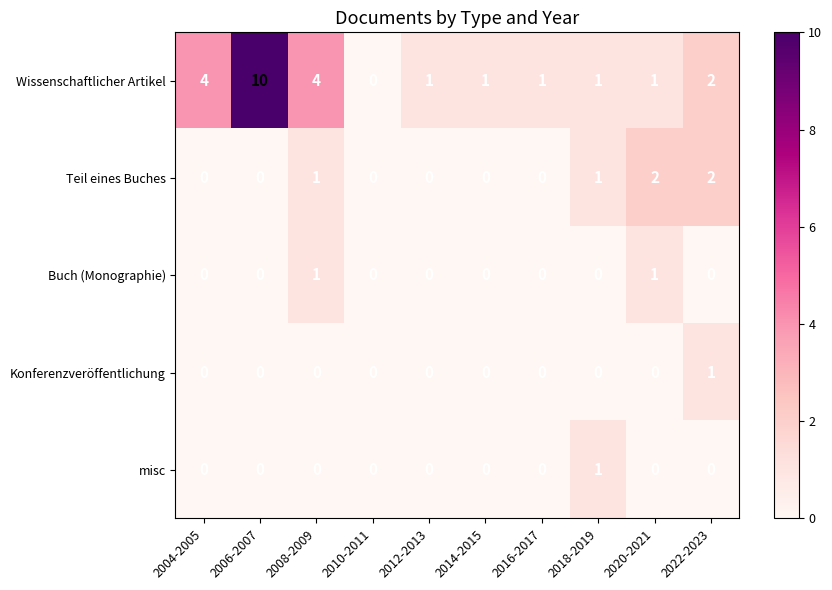

Which category has the highest value across all series?

2006-2007